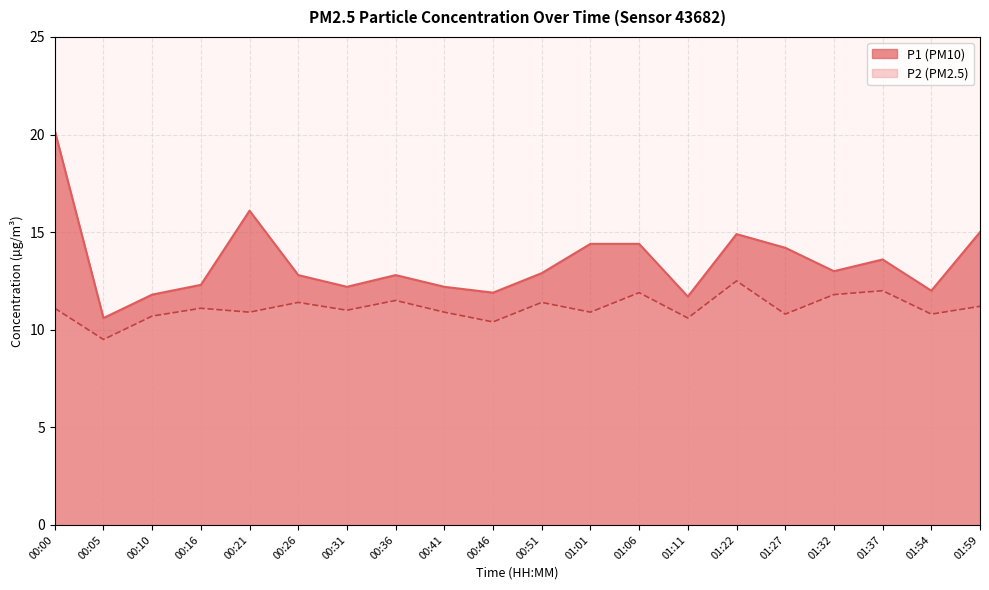

At which label does P2 reach its minimum?

00:05